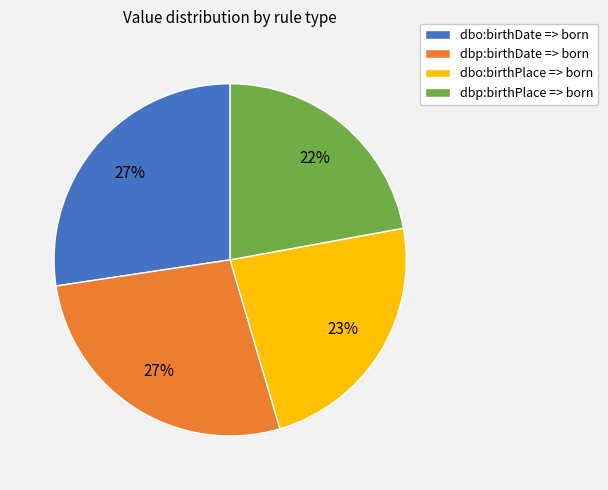

To the nearest percent, what portion does dbo:birthPlace => born represent?

23%